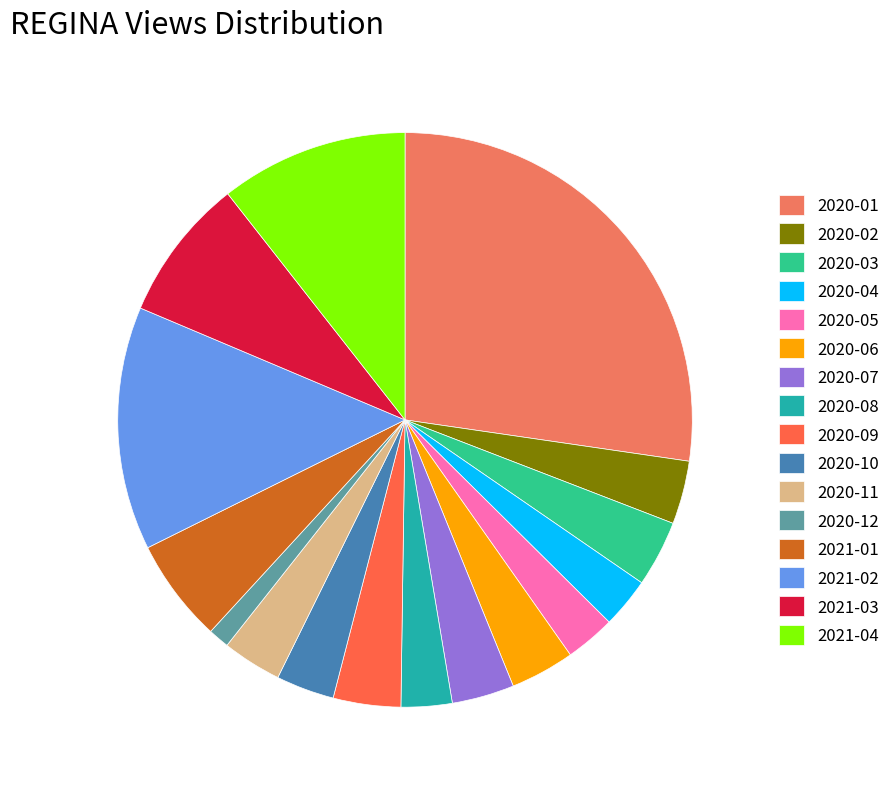

The 2020-02 slice represents 1% of the pie. True or false?

False